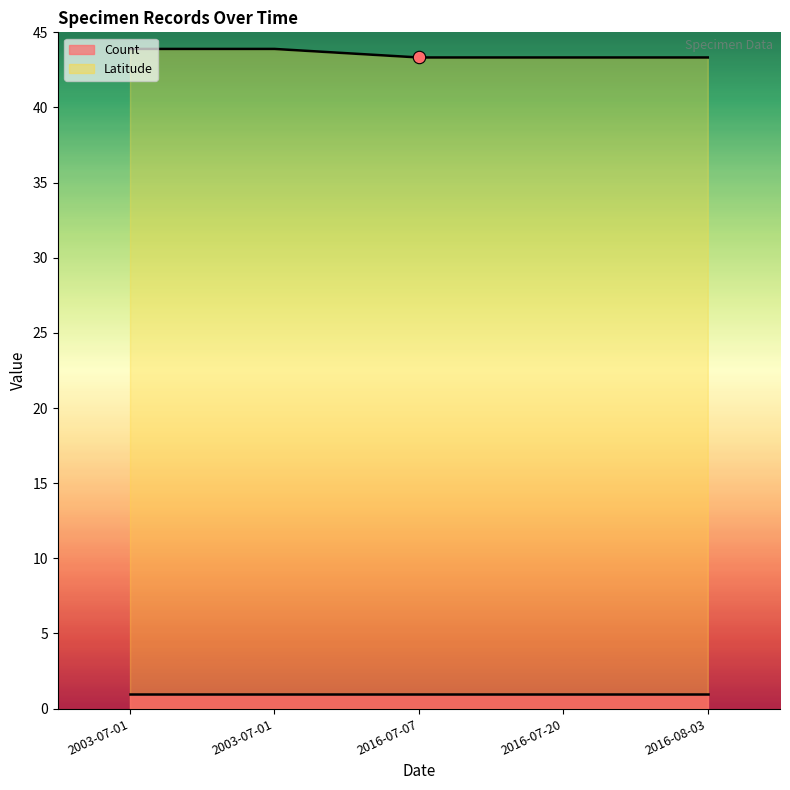

What is the ratio of the value at 2003-07-01 to the value at 2003-07-01?

1.0